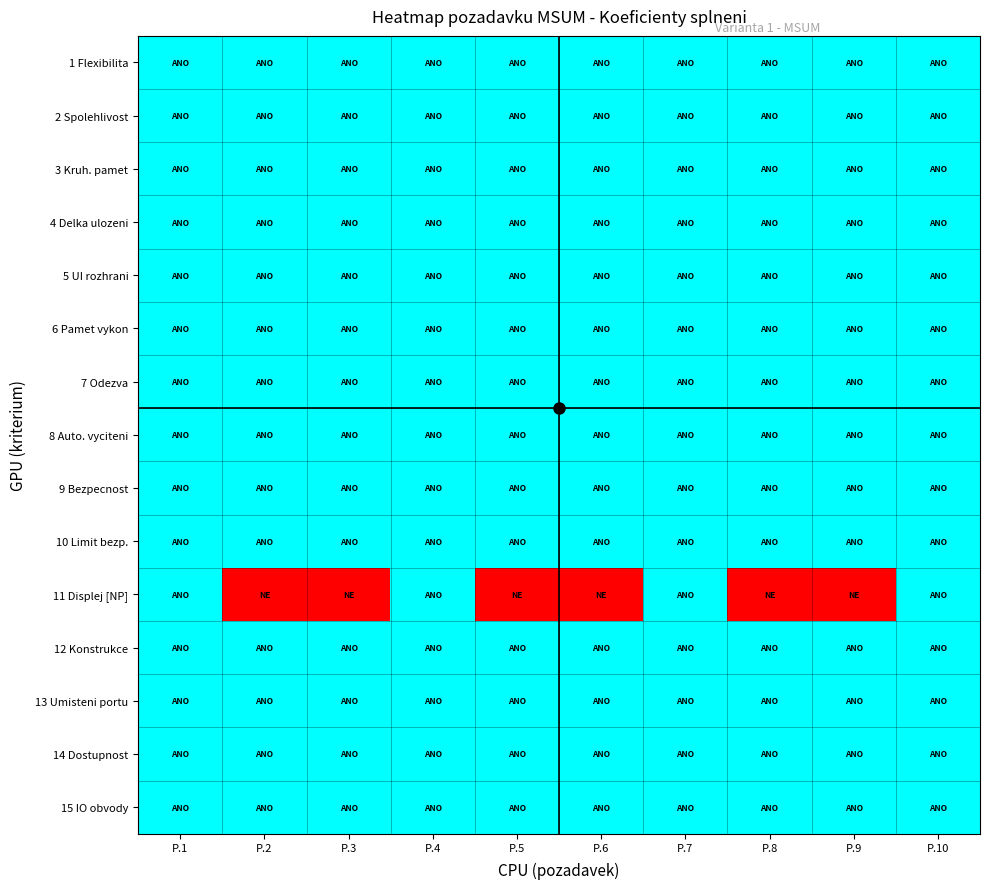

Which label corresponds to the smallest value in the chart?

P.2